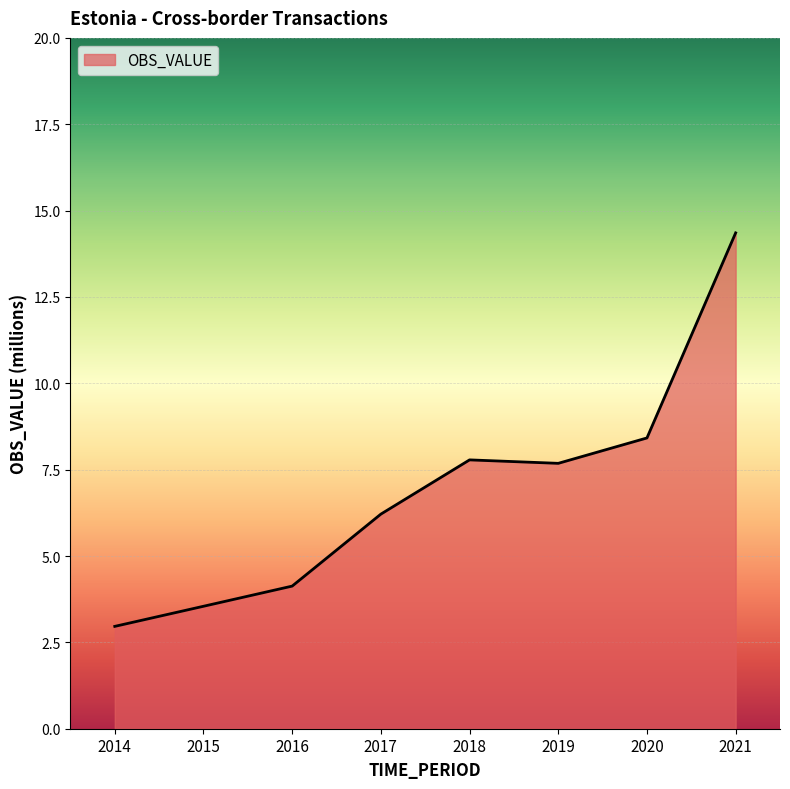

What is the difference between the values at 2016 and 2017?

2.1